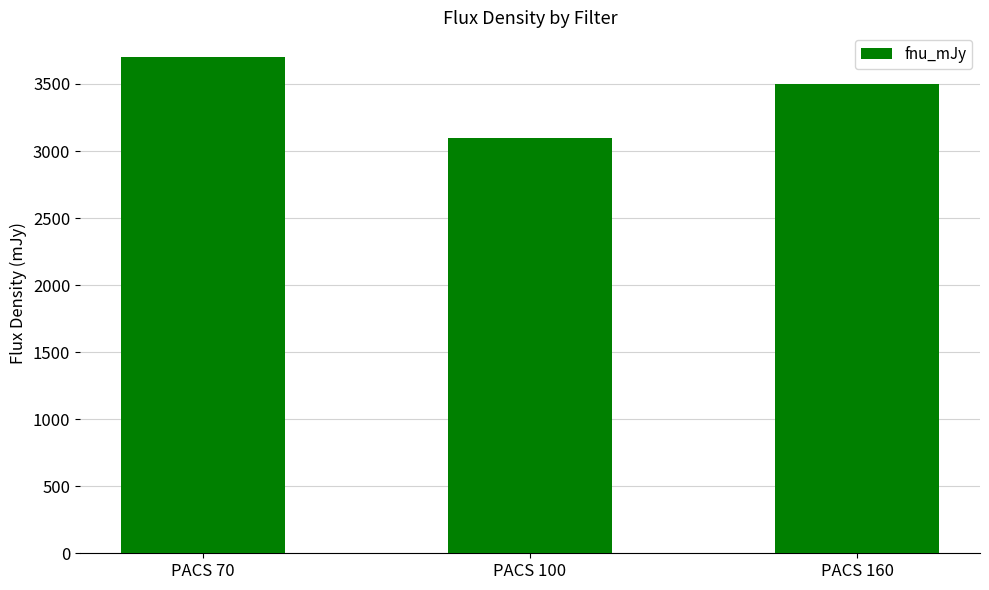

What is the change in value from PACS 70 to PACS 100?

-600